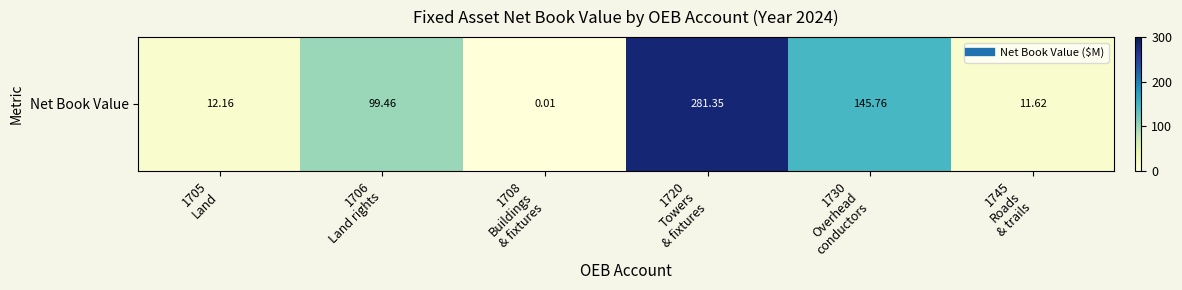

The chart shows a value of 12.2 at 1705
Land. True or false?

True